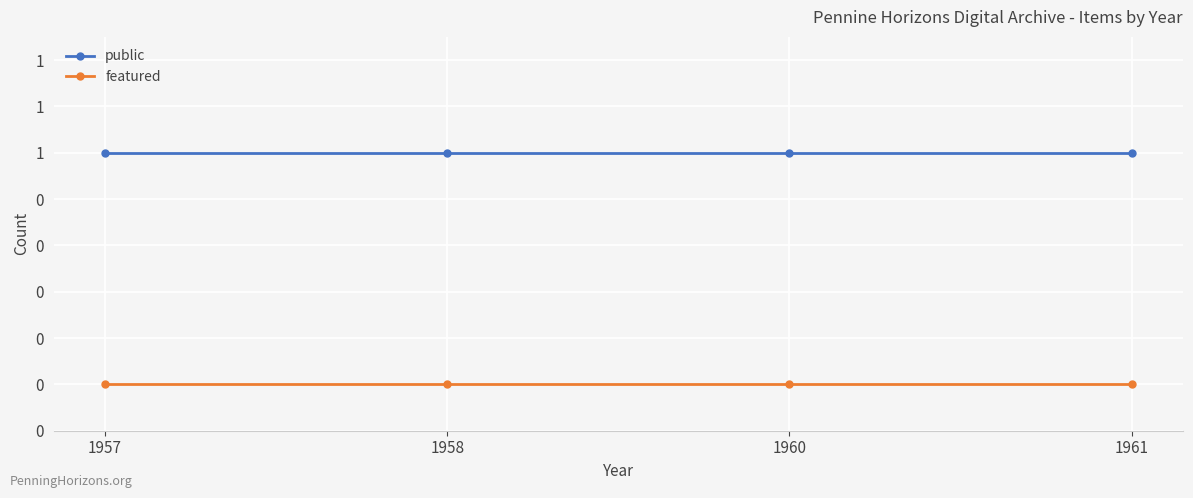

Is the value of public at 1958 greater than the value of featured at 1961?

Yes